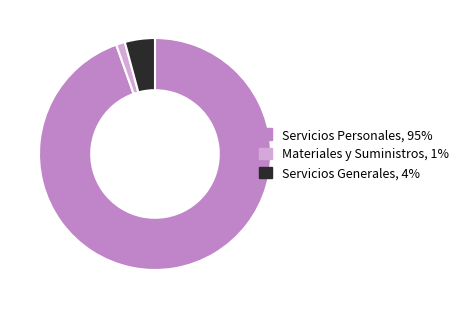

Rank the categories by value from highest to lowest.

Servicios Personales, Servicios Generales, Materiales y Suministros